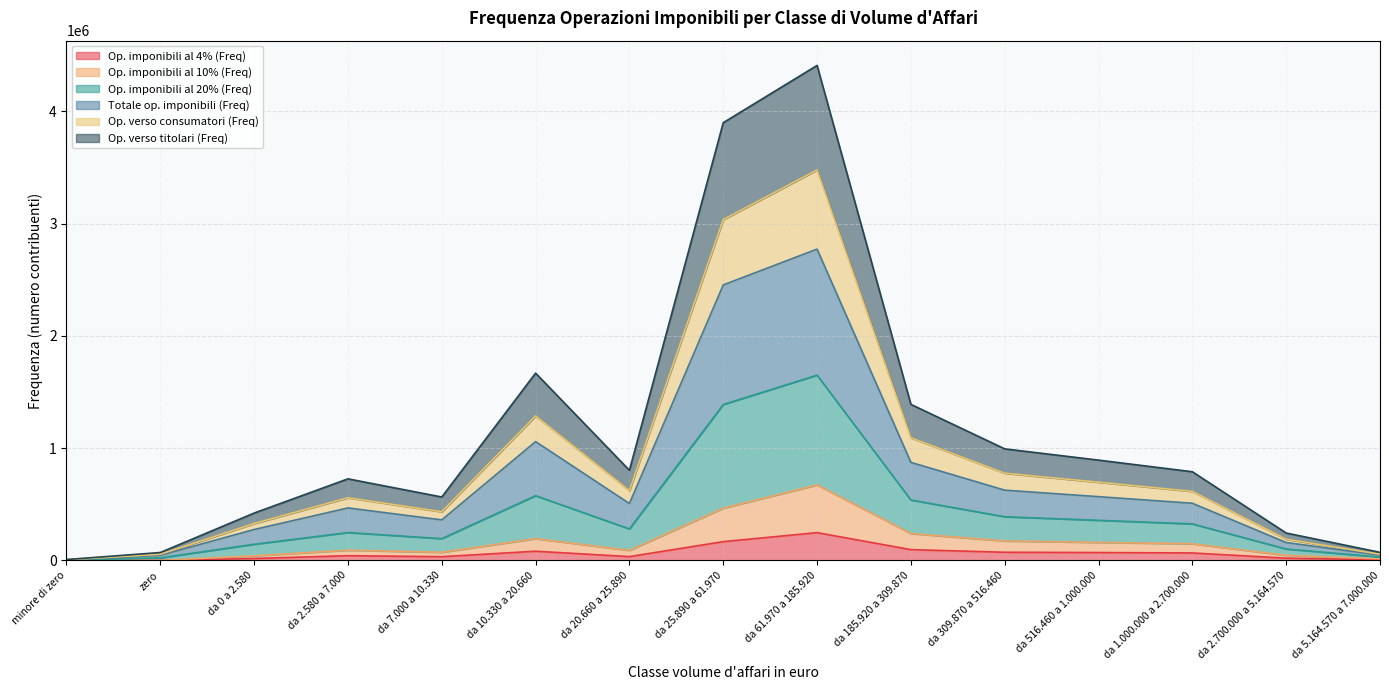

What is the difference between the second highest and second lowest values in the Op. imponibili al 10% (Freq) series?

465345